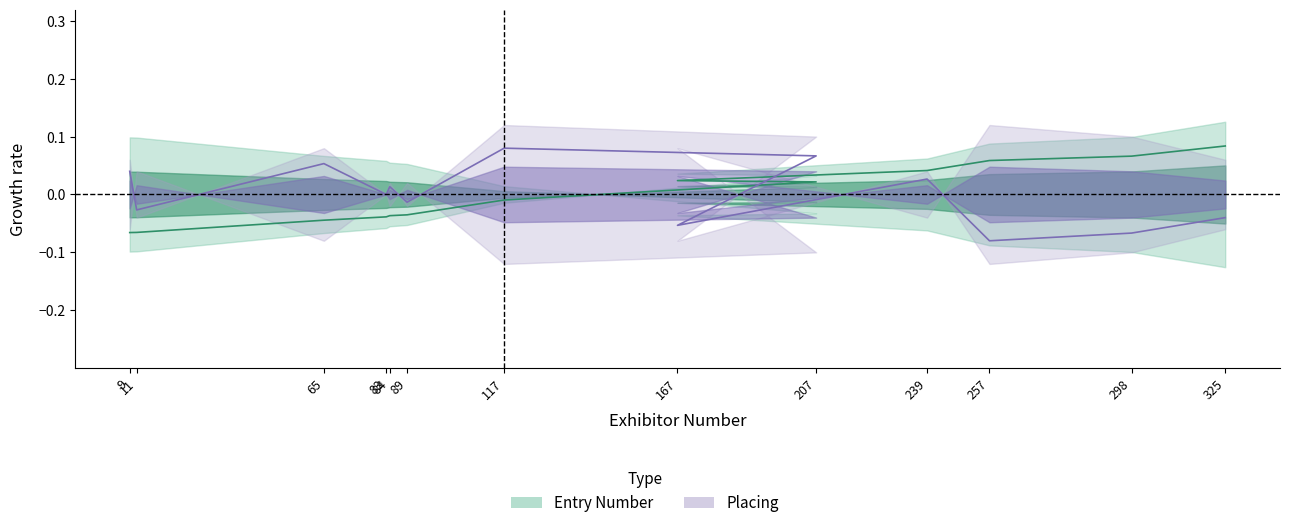

What is the difference between the second highest and minimum values in the Placing series?

0.1